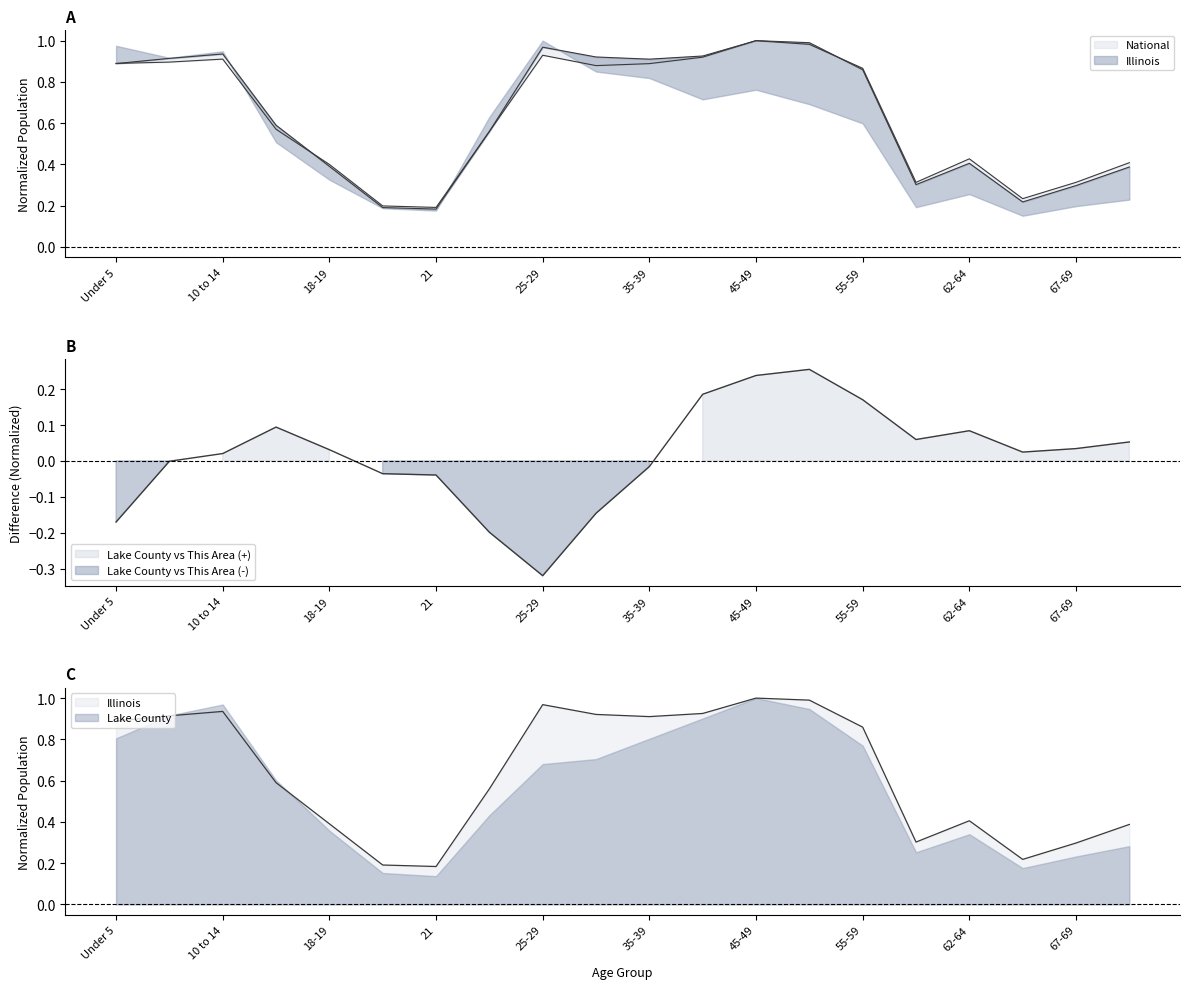

Does the chart have visible grid lines?

No